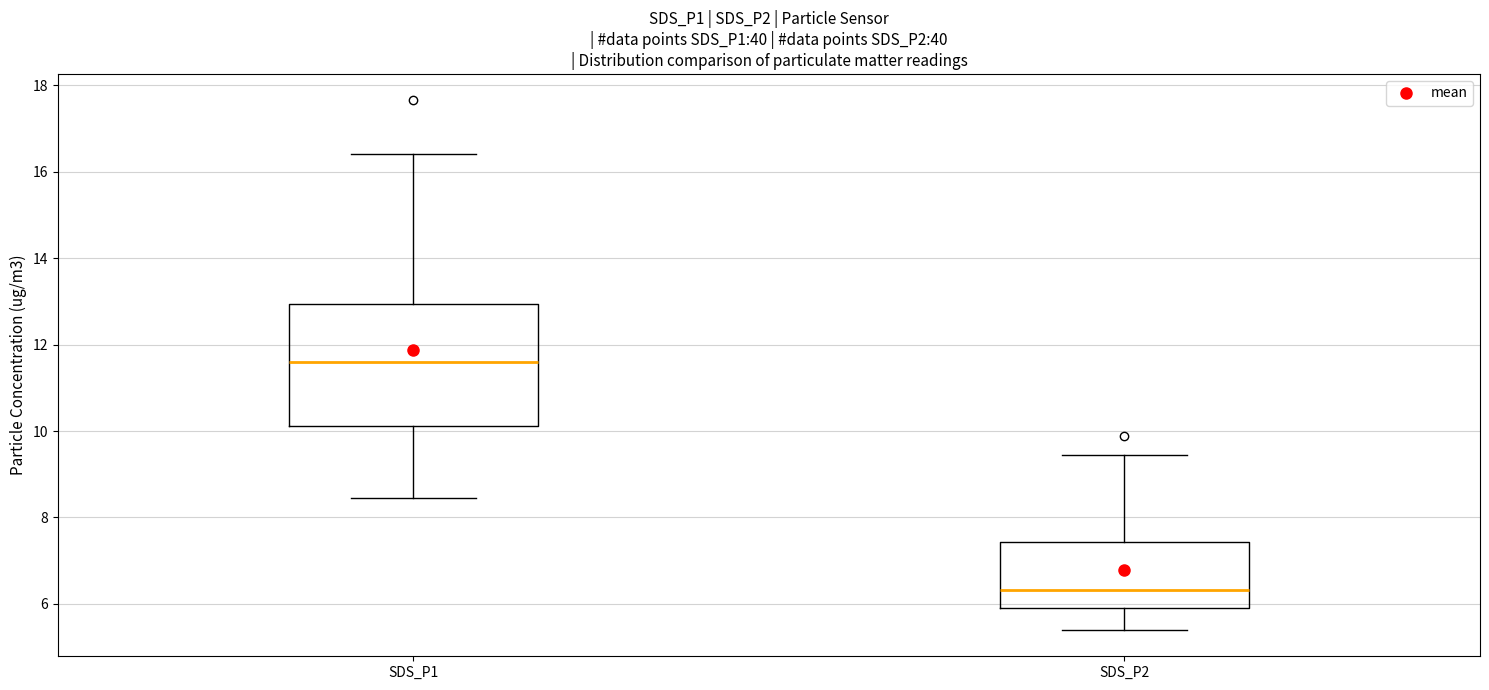

Reading left to right, read every box against the y-axis: the position of its median line, the range the box covers, and the ends of its whiskers. The values are not printed on the chart, so give them approximately, as read against the axis.

SDS_P1: median 11.6, box 10.2 to 13.0, whiskers 8.4 to 16.4
SDS_P2: median 6.4, box 6.0 to 7.4, whiskers 5.4 to 9.4